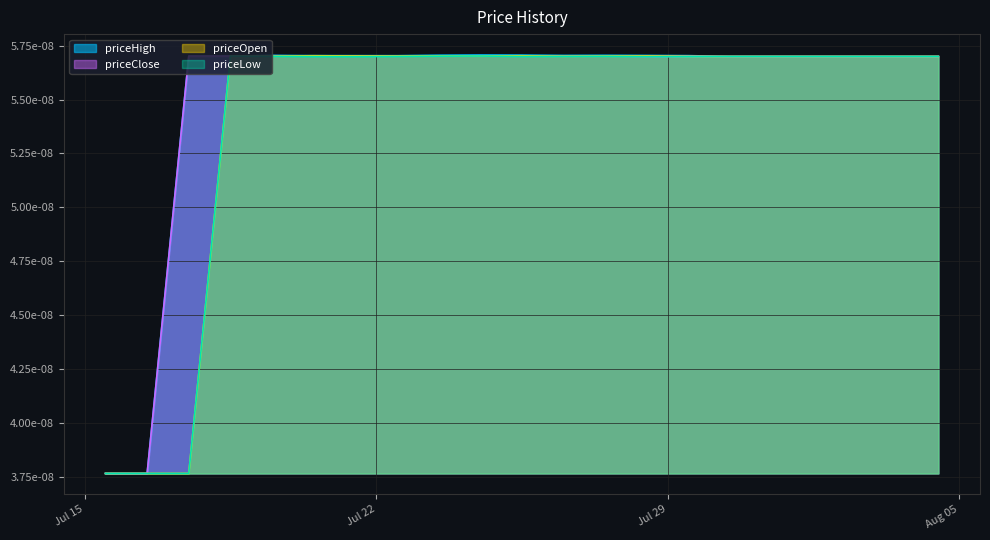

Which has a higher value, 1752667200000 or 1753531200000?

1753531200000